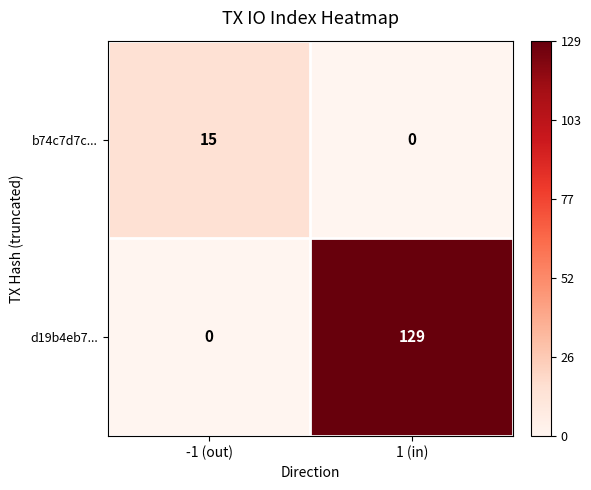

Which series has the largest total across all categories?

d19b4eb7...